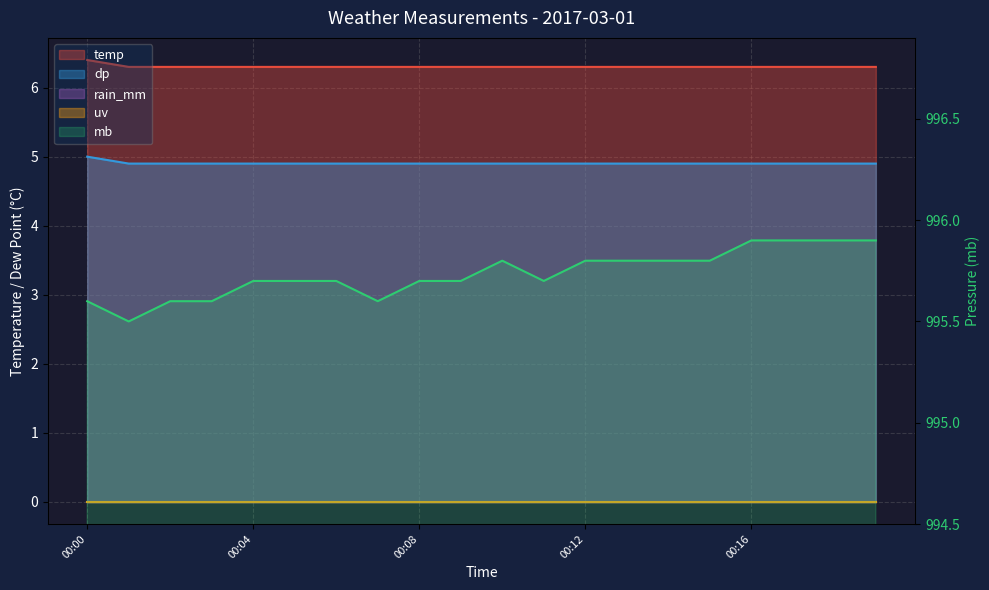

What is the ratio of the value at 00:04 to the value at 00:08?

1.0